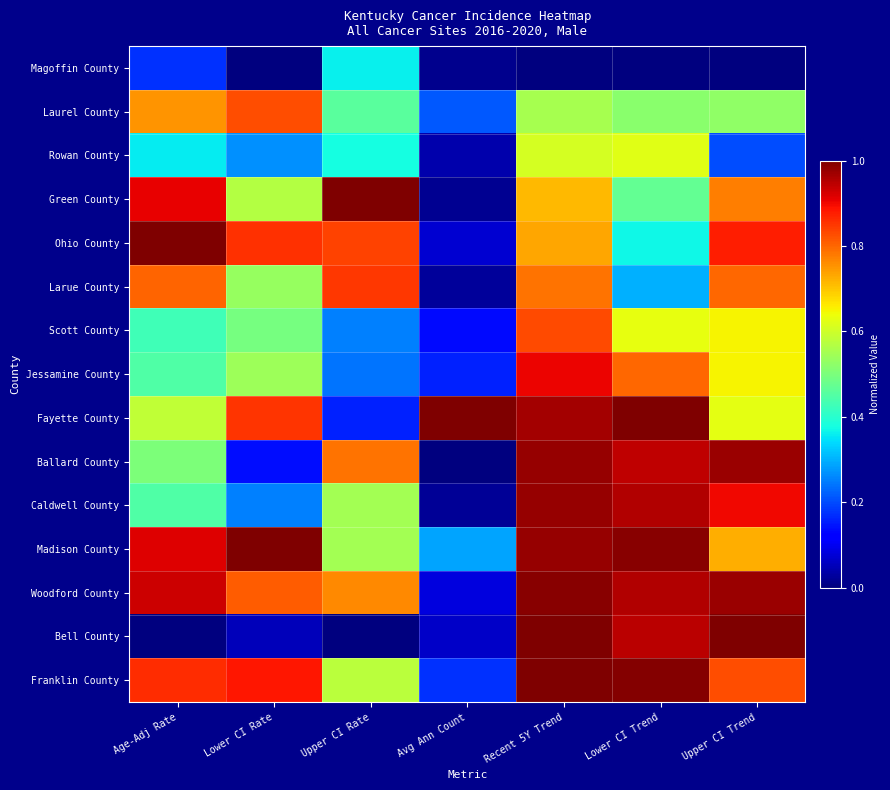

Count the number of data series in this chart.

15